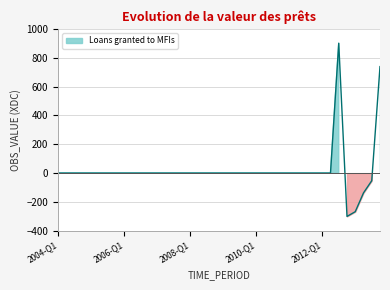

The value at 2010-Q1 is 744.8. True or false?

False